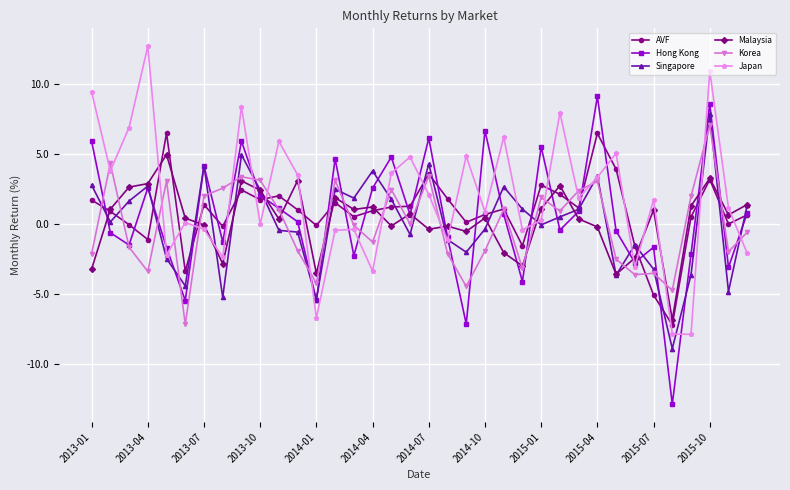

After their last crossing, which series has the higher values: Korea or Hong Kong?

Hong Kong